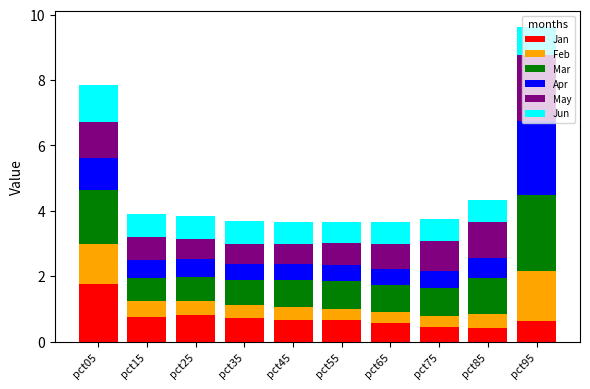

The value of Jan at pct15 is 0.3. True or false?

False